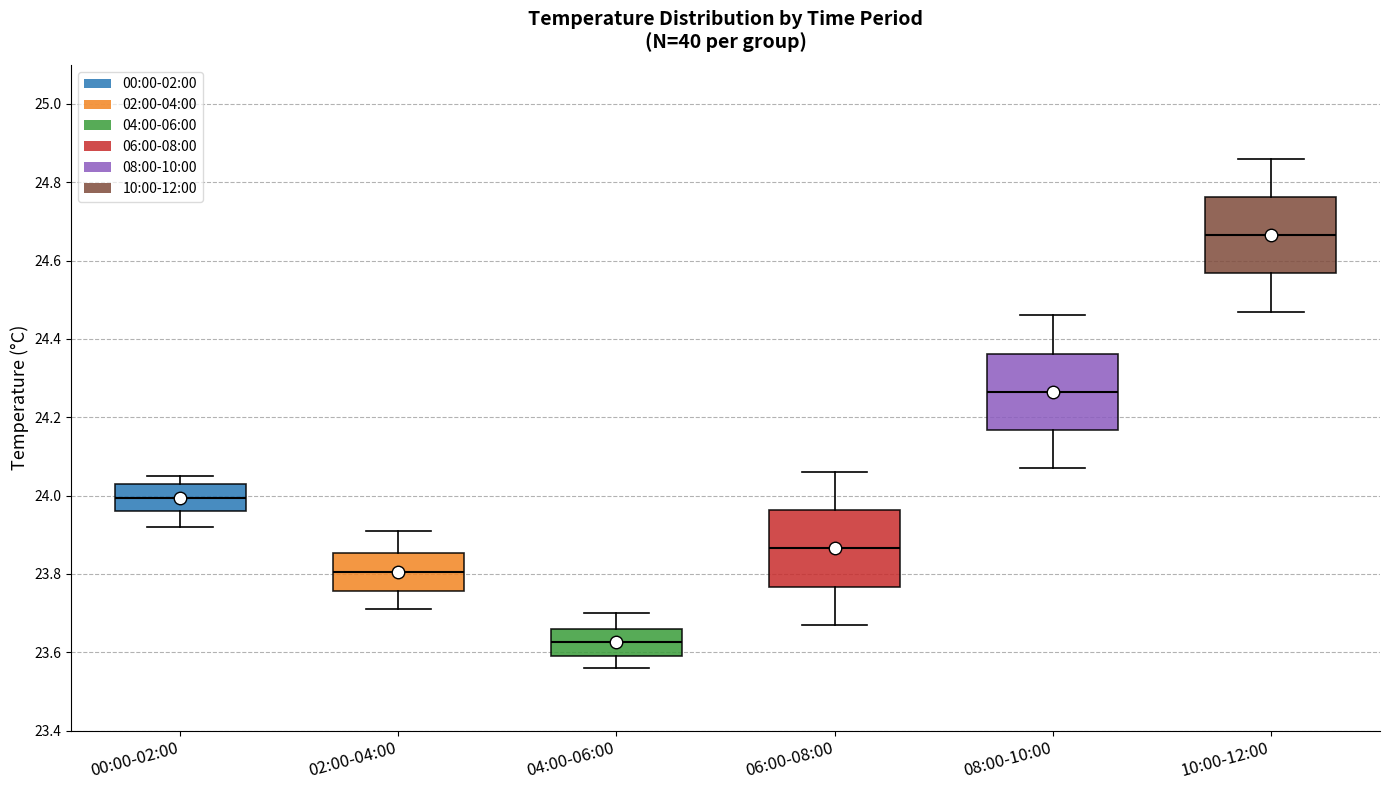

Which box has the lowest median line?

04:00-06:00